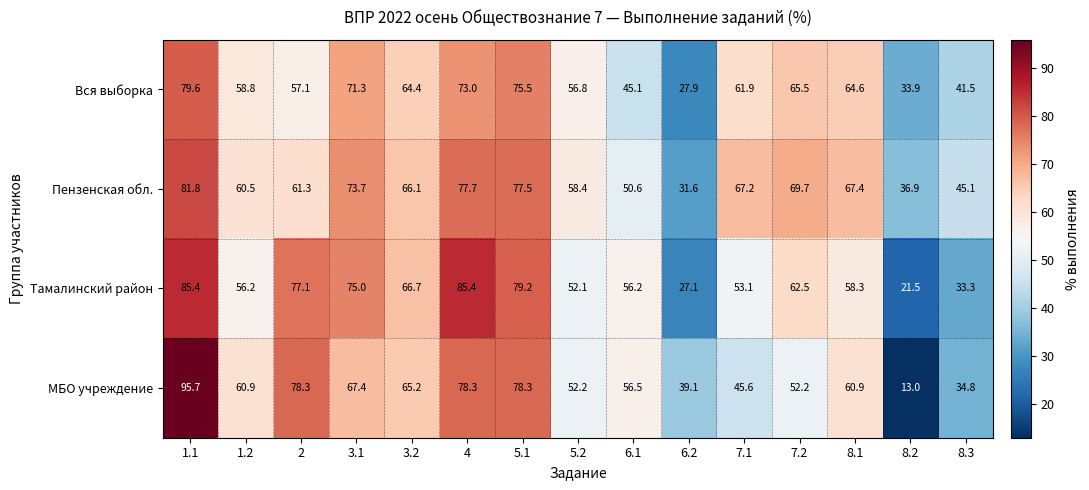

How many distinct data groups are displayed?

4